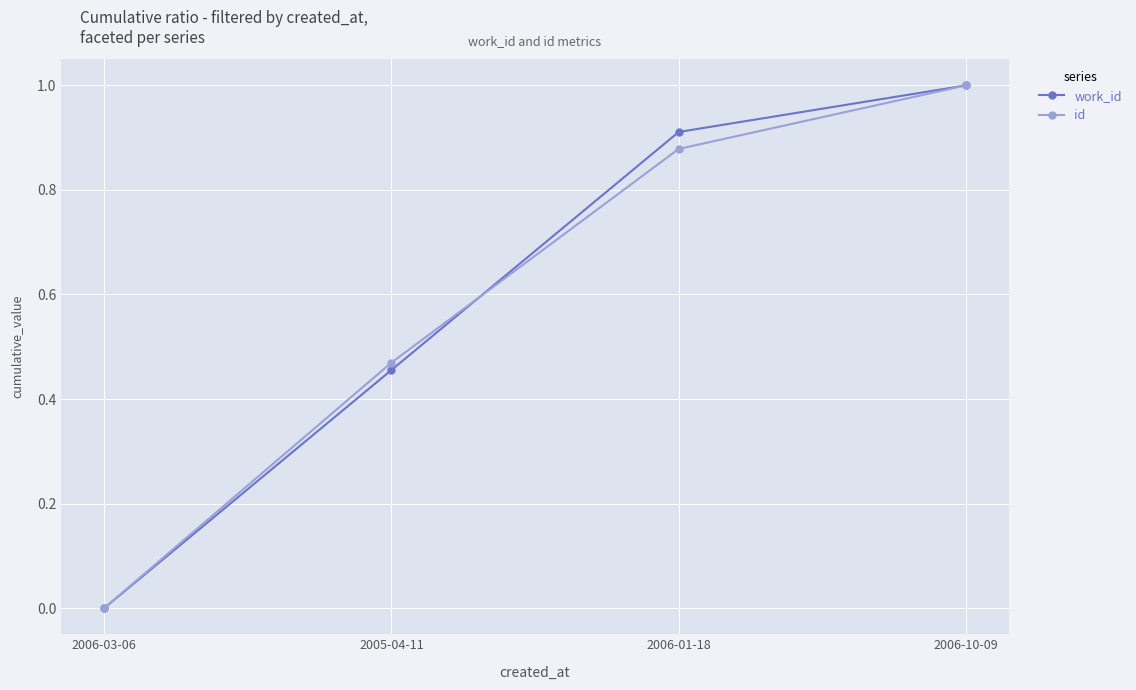

What is the maximum value for id?

1.0